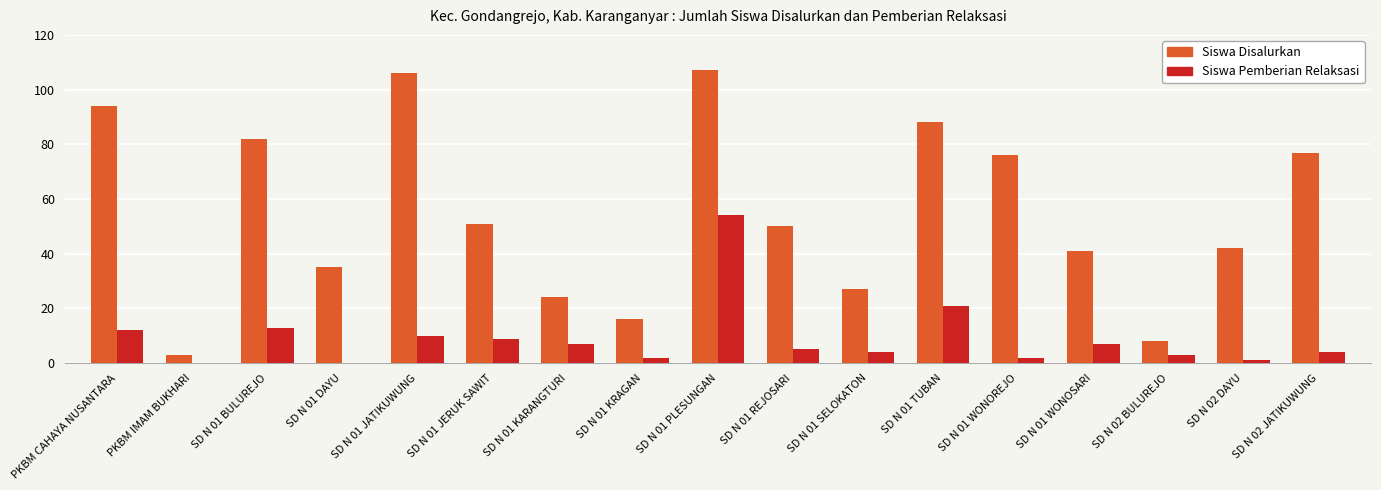

What is the sum of all Siswa Disalurkan values?

927